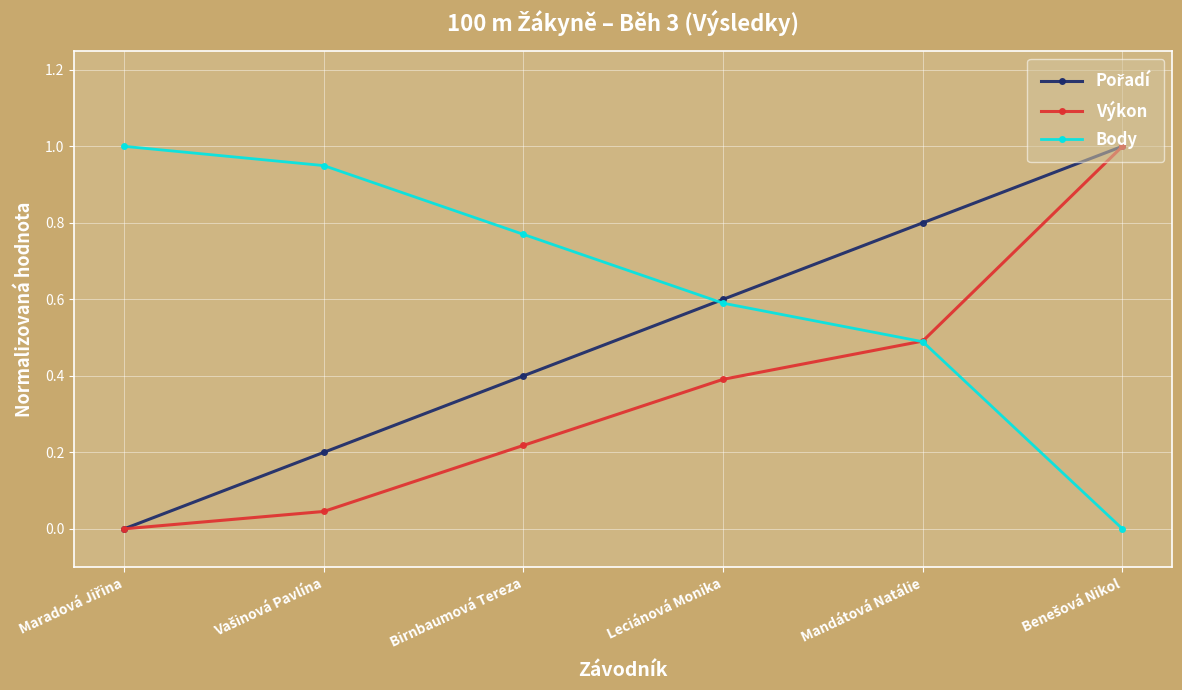

What is the difference between the highest and lowest values at Birnbaumová Tereza?

0.6